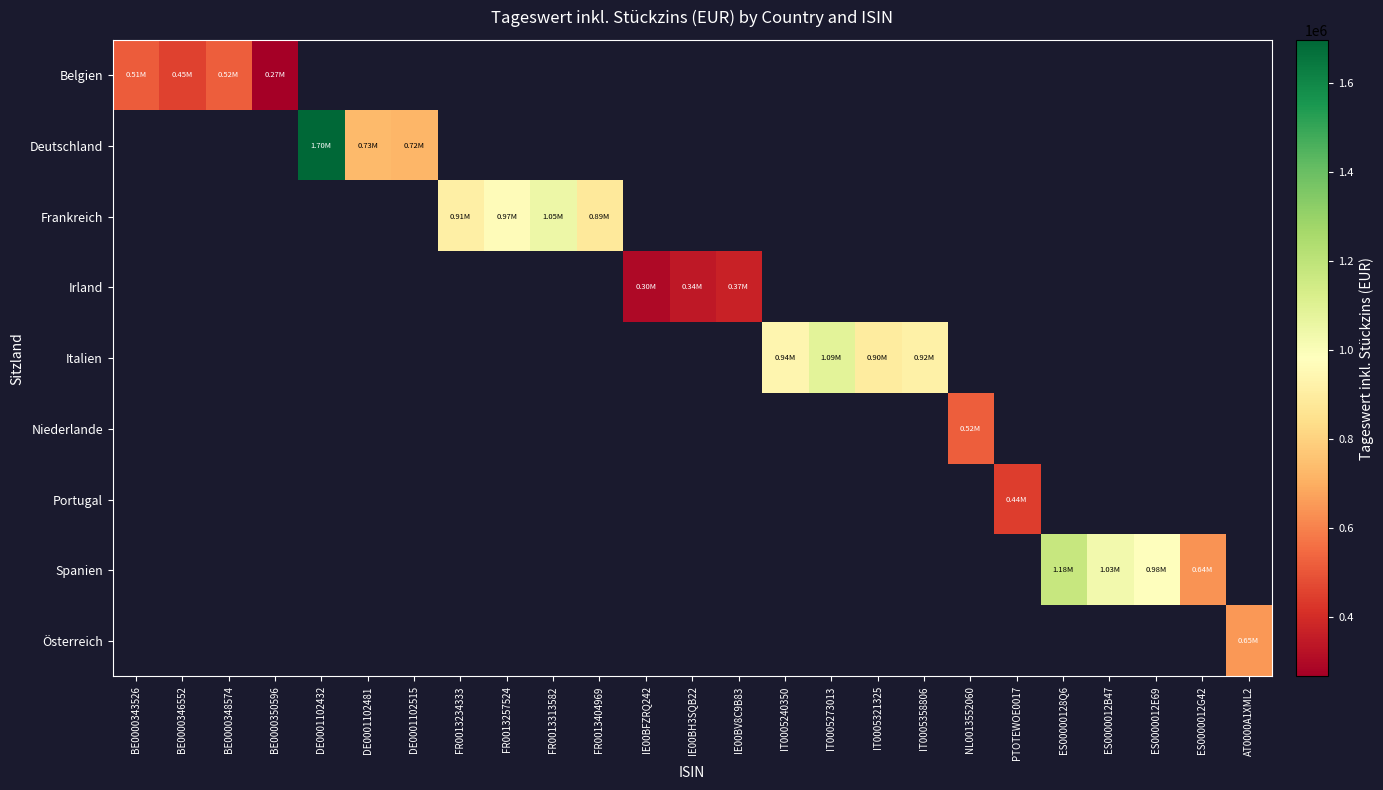

What is the smallest value displayed?

267037.3